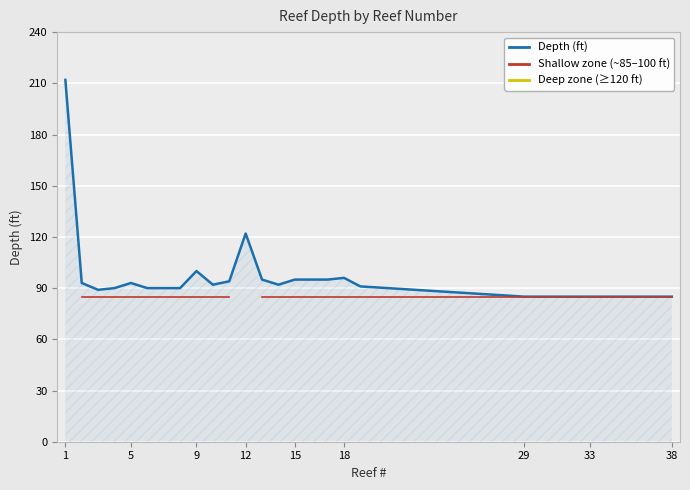

Which series has the largest total across all categories?

Depth (ft)